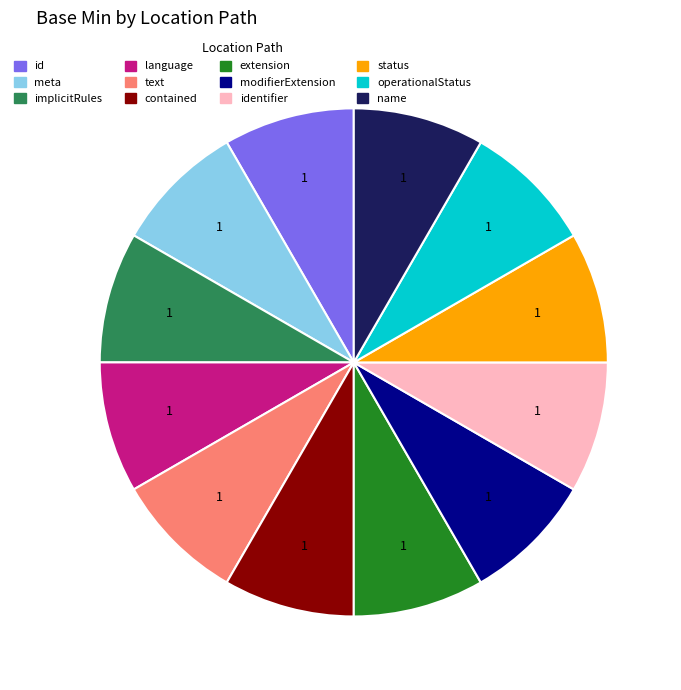

Is there a majority slice in this chart?

No